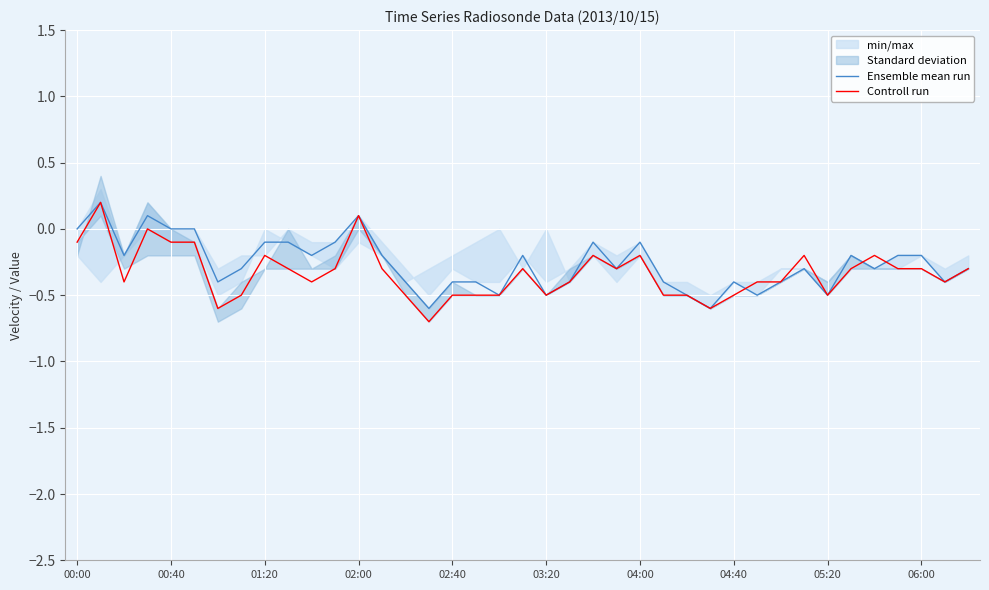

Does the chart display data point markers on the line(s)?

No